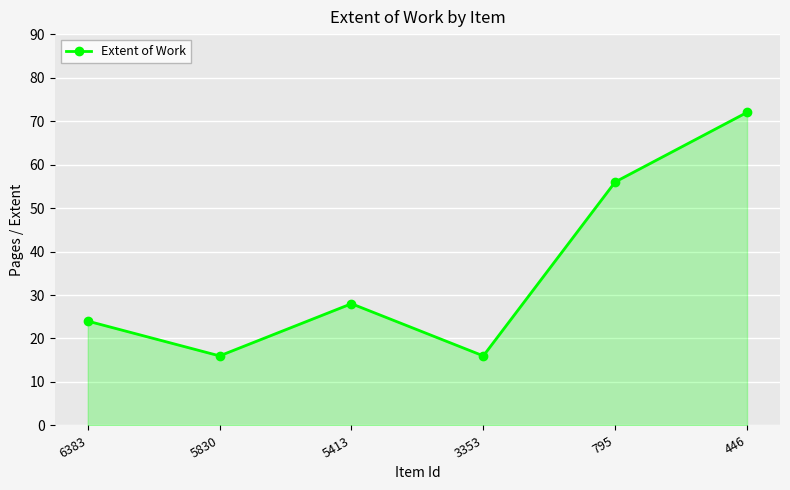

What is the change in value from 5830 to 446?

+56